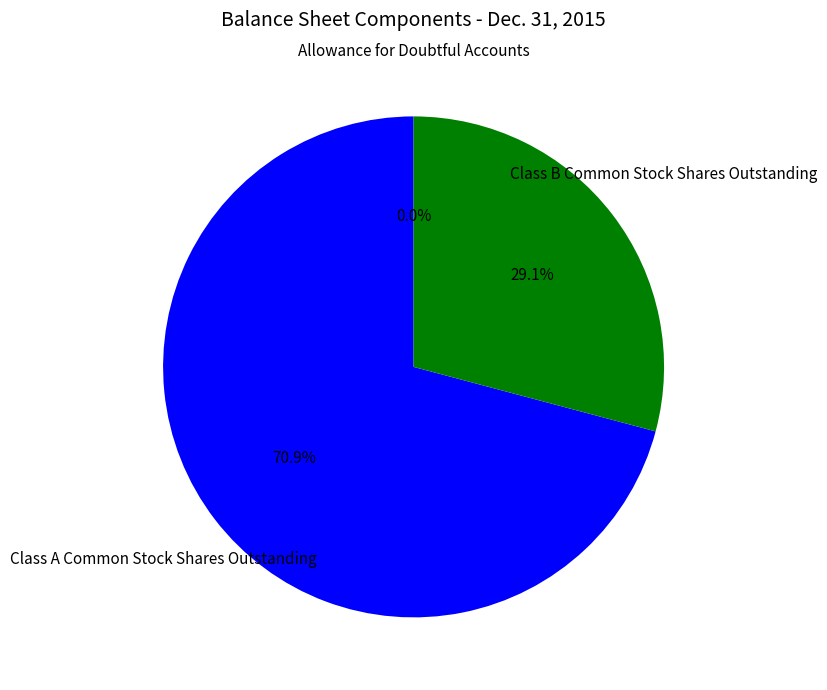

Is there a majority slice in this chart?

Yes